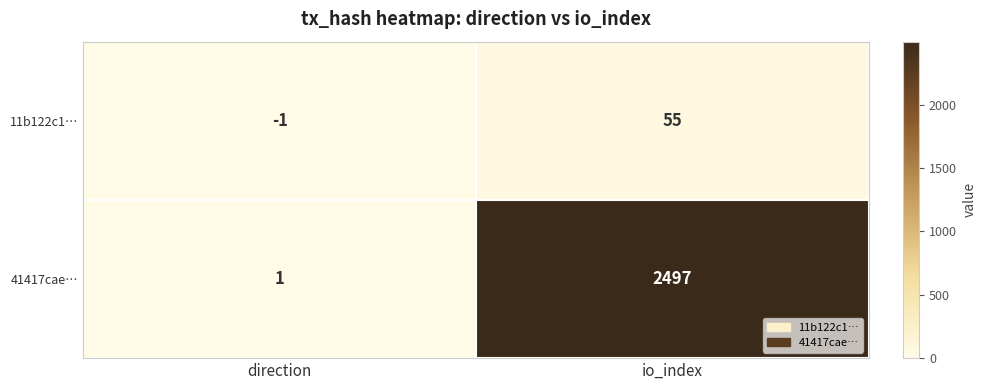

The value of 41417cae… at io_index is 3295. True or false?

False